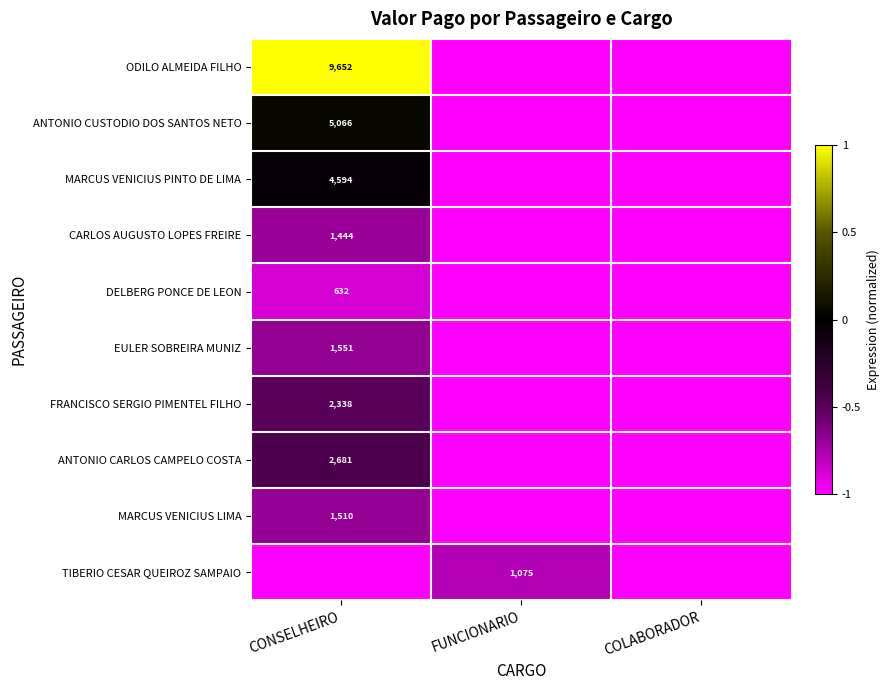

True or false: ODILO ALMEIDA FILHO has a value of 2544 at CONSELHEIRO.

False